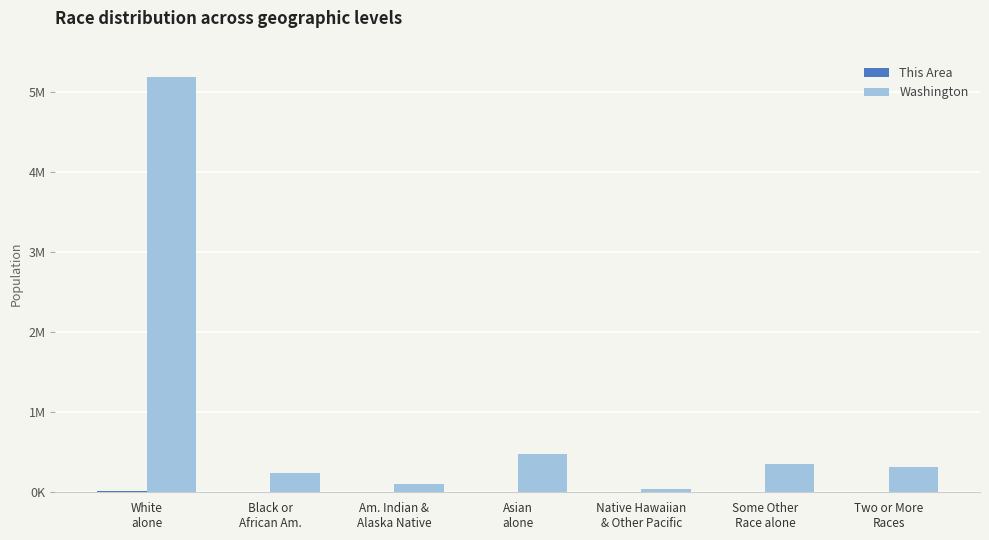

How many categories are shown in the chart?

7